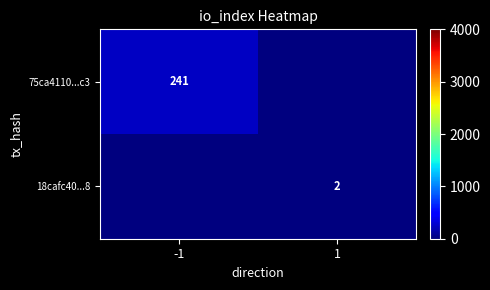

True or false: 18cafc40...8 has a value of 2 at 1.

True